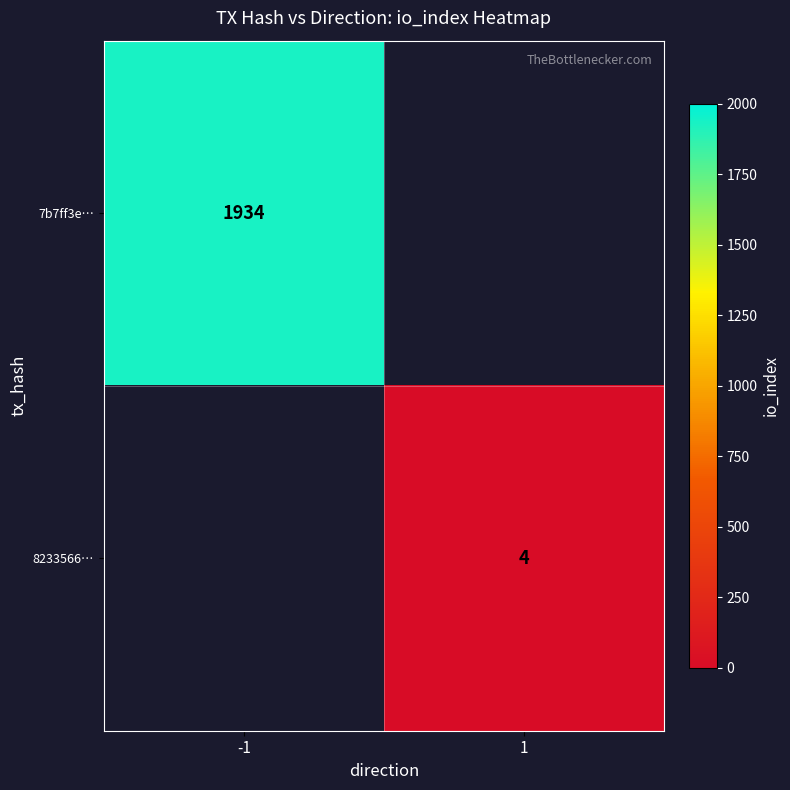

What is the minimum value shown in the chart?

4.0